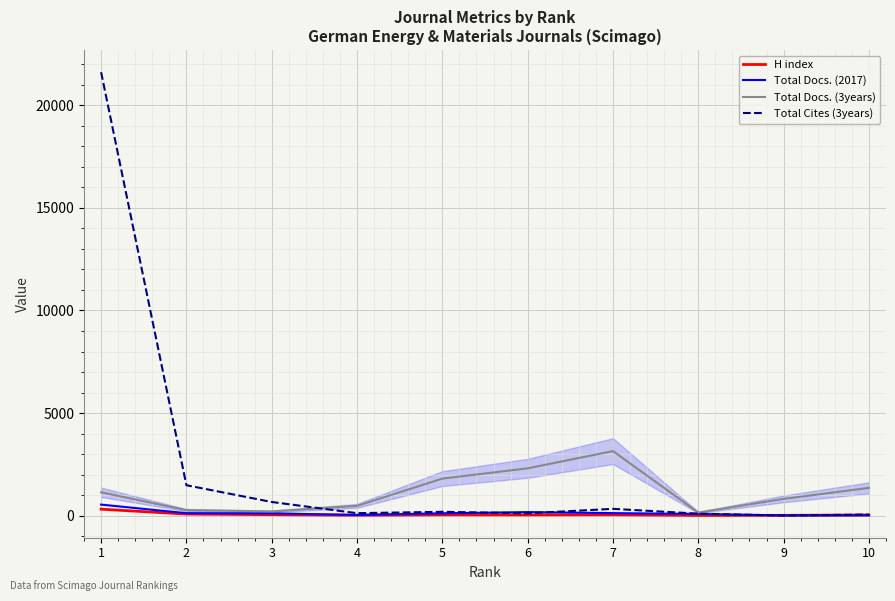

What is the maximum value shown in the chart?

21610